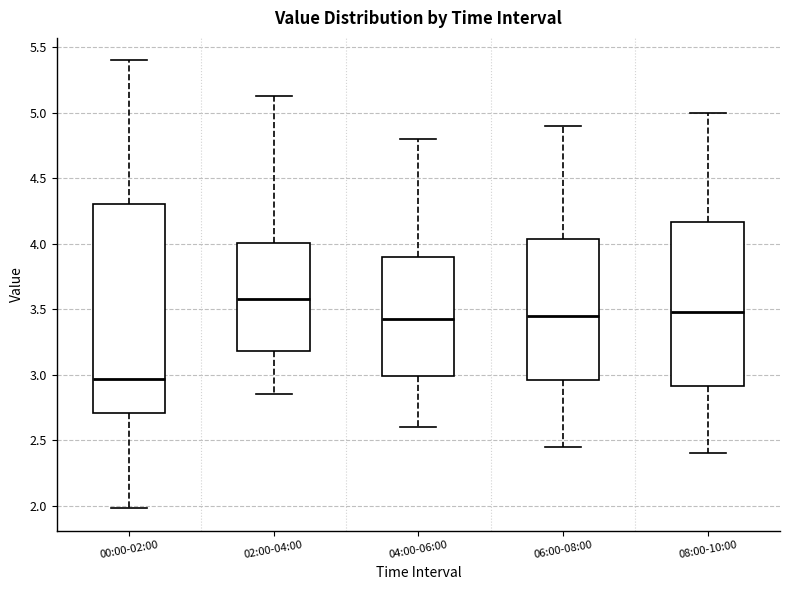

Where does the median line of the box for 00:00-02:00 sit on the y-axis? The values are not printed on the chart, so give them approximately, as read against the axis.

2.95